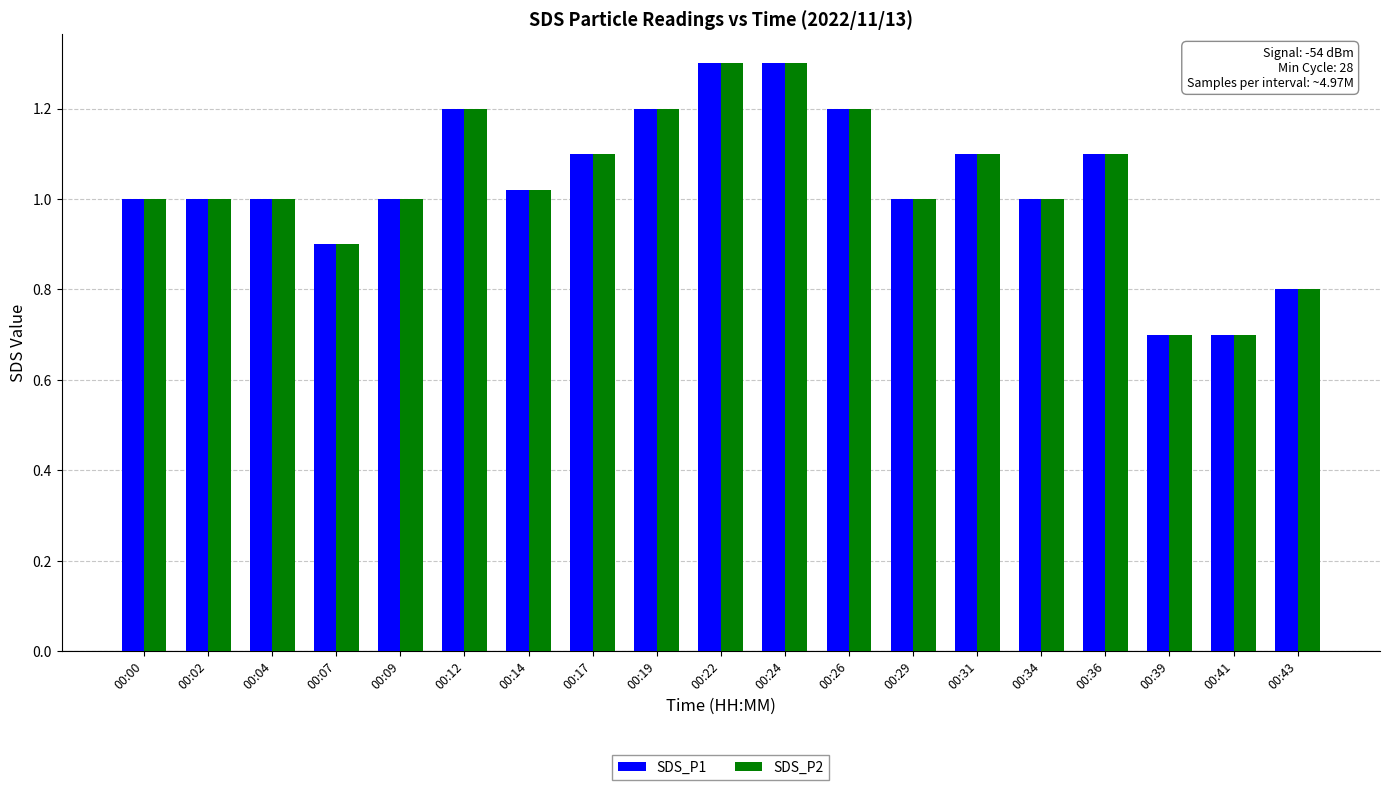

How many categories are shown in the chart?

19